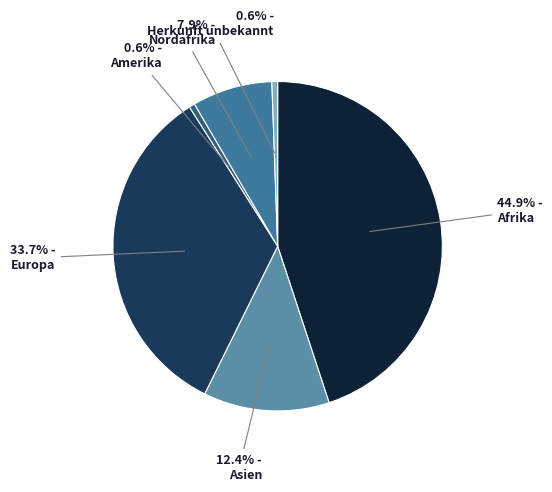

Which slice is the smallest?

Amerika